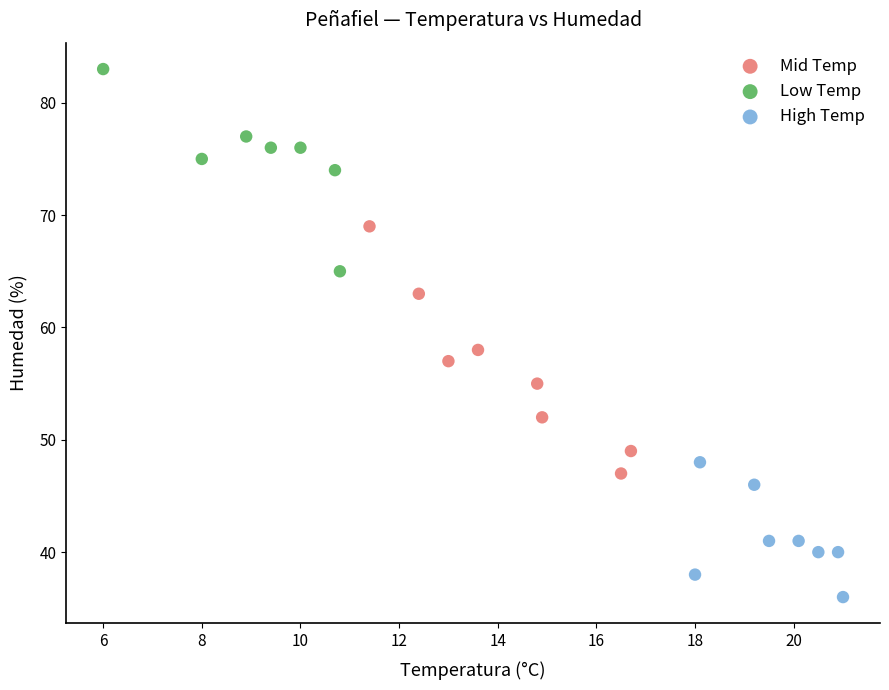

Which series has the widest spread of Y values?

Mid Temp